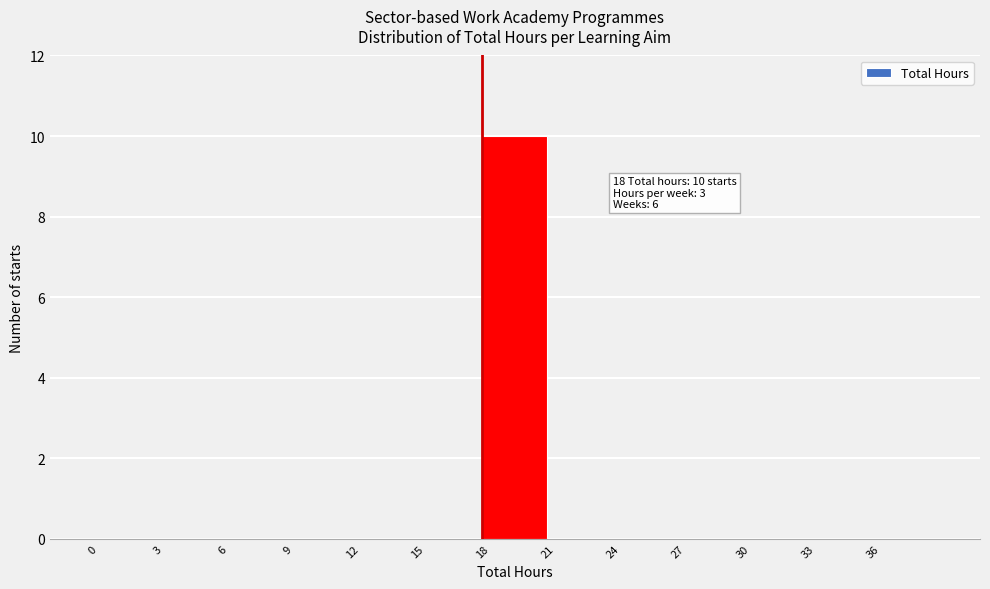

Which range on the x-axis has the tallest bar?

18 to 21